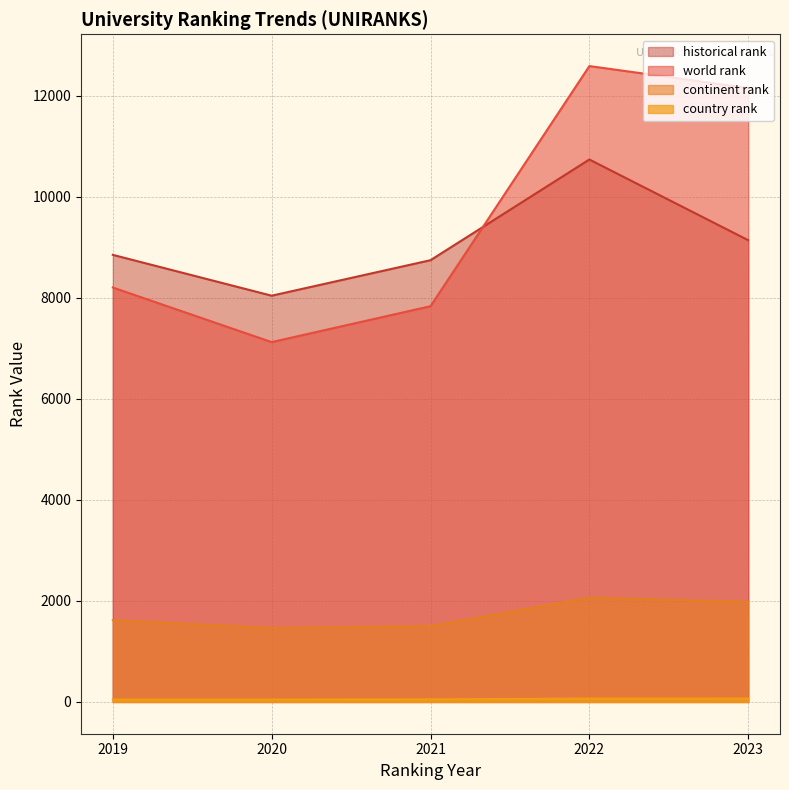

Read the historical rank value at 2023.

9141.5